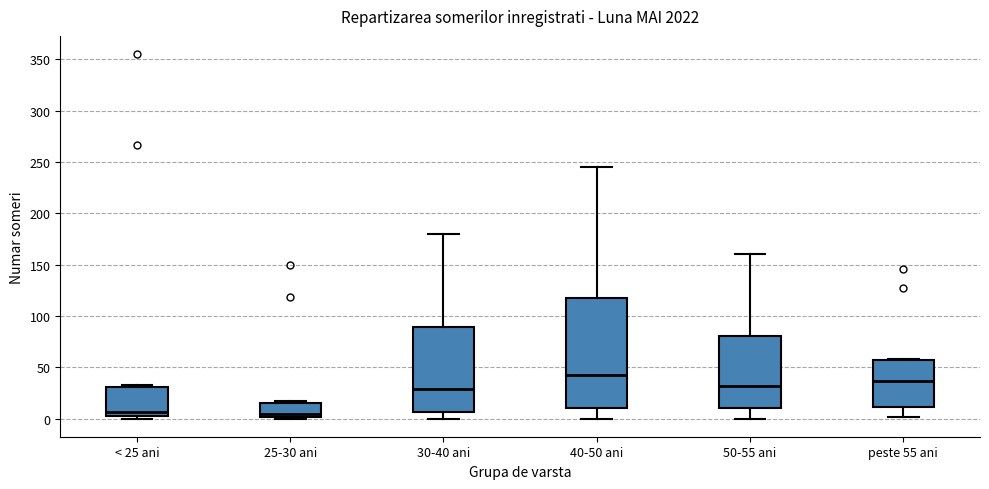

Reading left to right, transcribe this box plot: for each box, give where its median line is, the range the box spans, and where its two whiskers end, as read against the y-axis. The values are not printed on the chart, so give them approximately, as read against the axis.

< 25 ani: median 5 (just above the box's lower edge), box 5 to 30, whiskers 0 to 35
25-30 ani: median 5, box 0 to 15, whiskers 0 to 15
30-40 ani: median 30, box 5 to 90, whiskers 0 to 180
40-50 ani: median 40, box 10 to 115, whiskers 0 to 245
50-55 ani: median 30, box 10 to 80, whiskers 0 to 160
peste 55 ani: median 35, box 10 to 55, whiskers 0 to 60